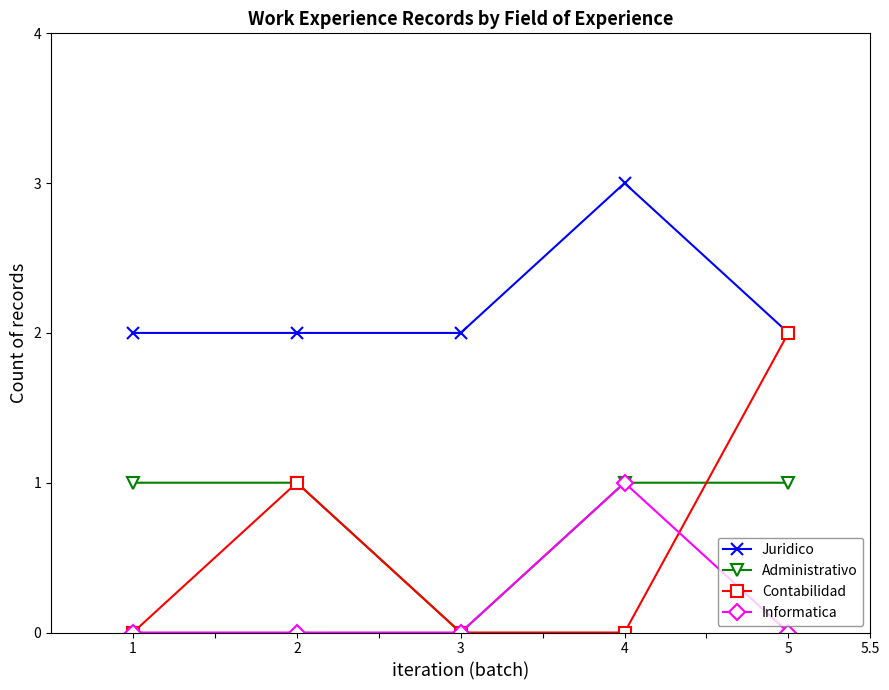

Which series changed the most between 1 and 2?

Contabilidad